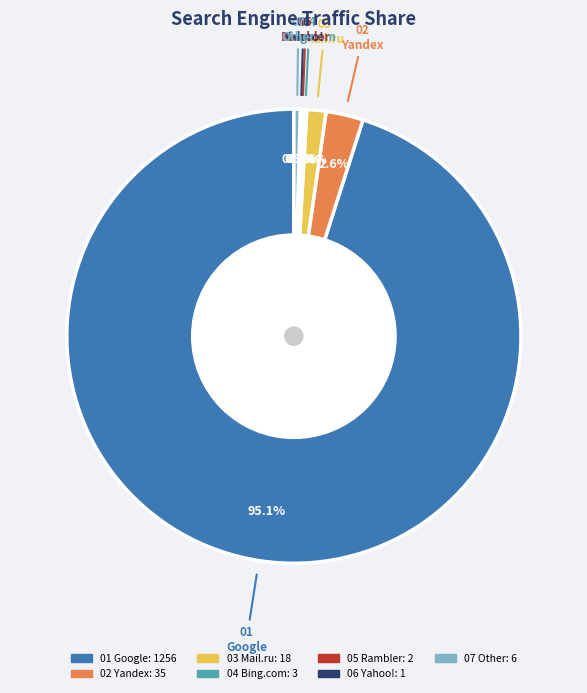

Is there any slice that represents more than half of the pie?

Yes